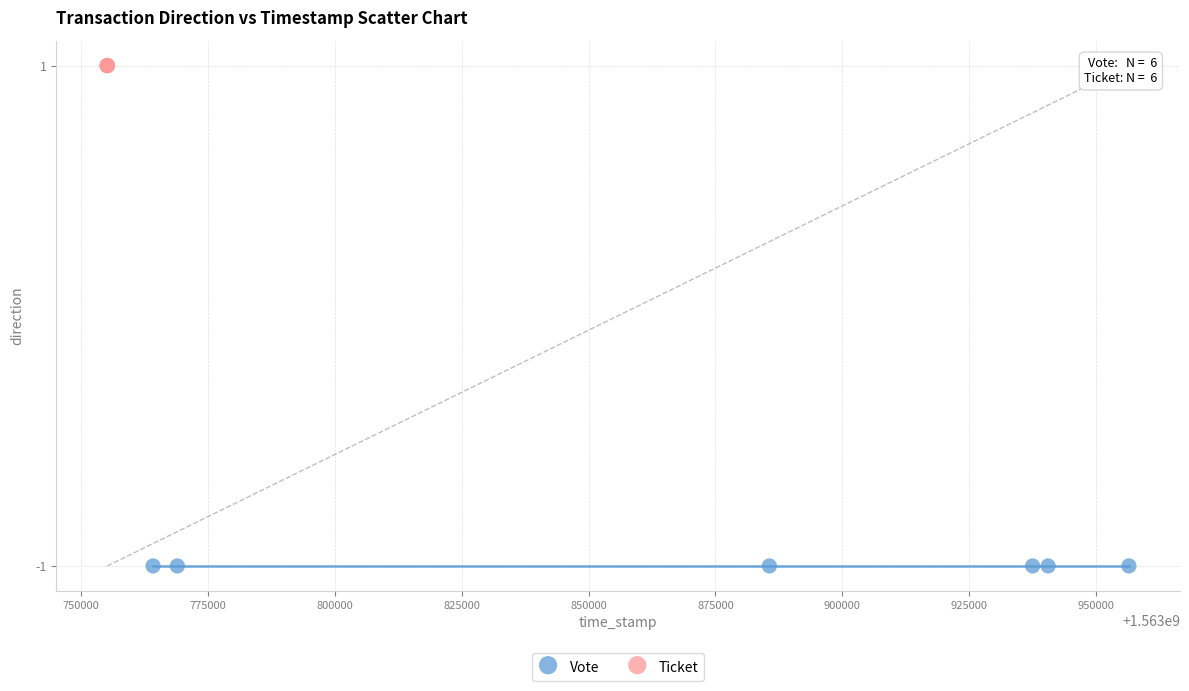

What are all the series names shown in the legend?

Vote, Ticket